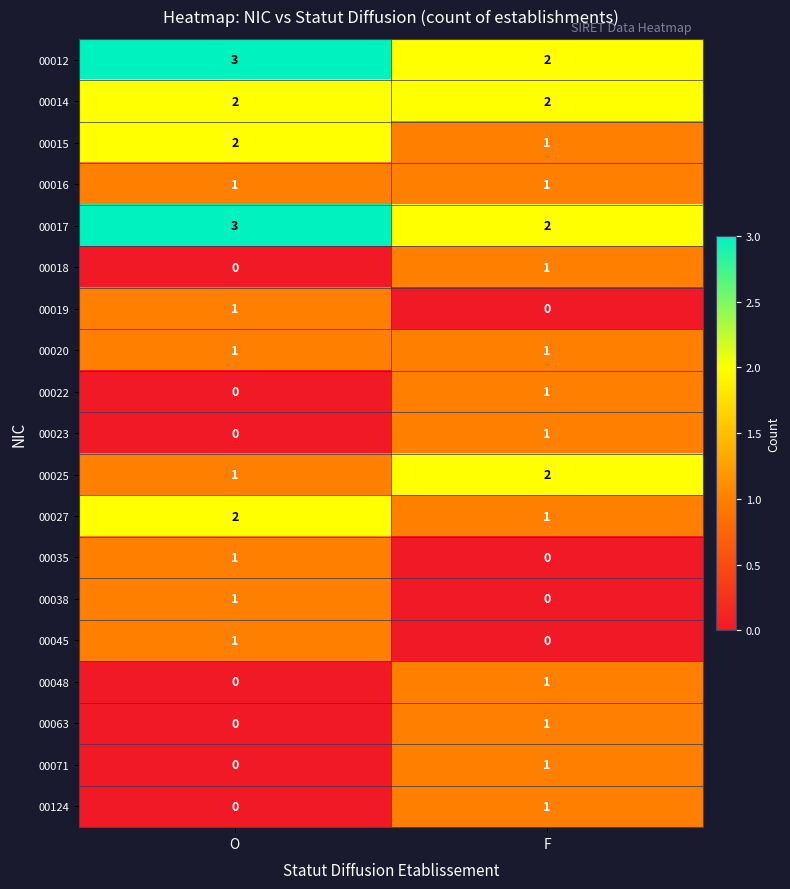

True or false: 00038 has a value of 1 at O.

True